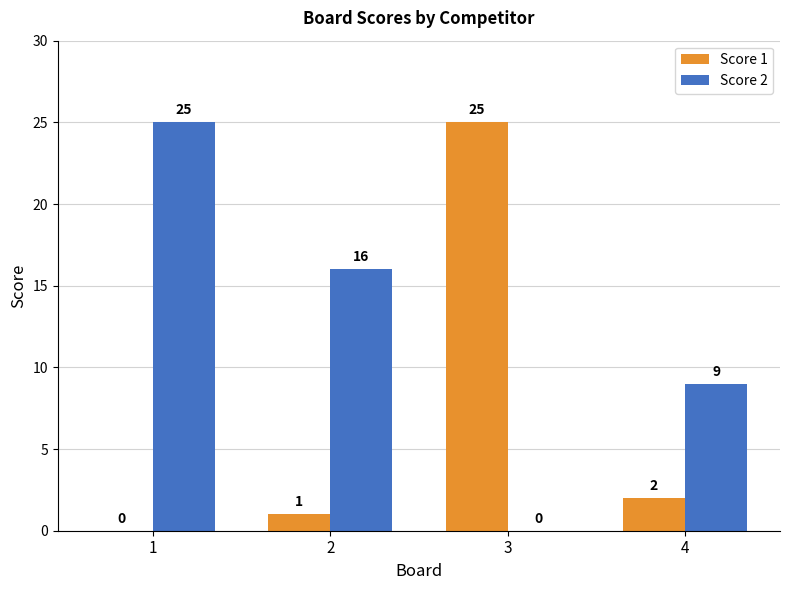

At which label is Score 1 closest to 12?

4